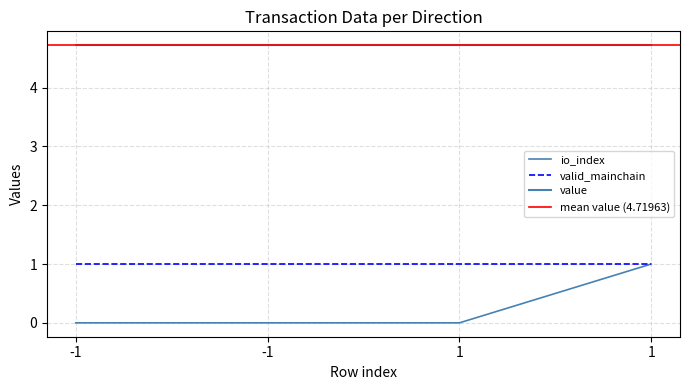

At which label is io_index closest to 0?

-1